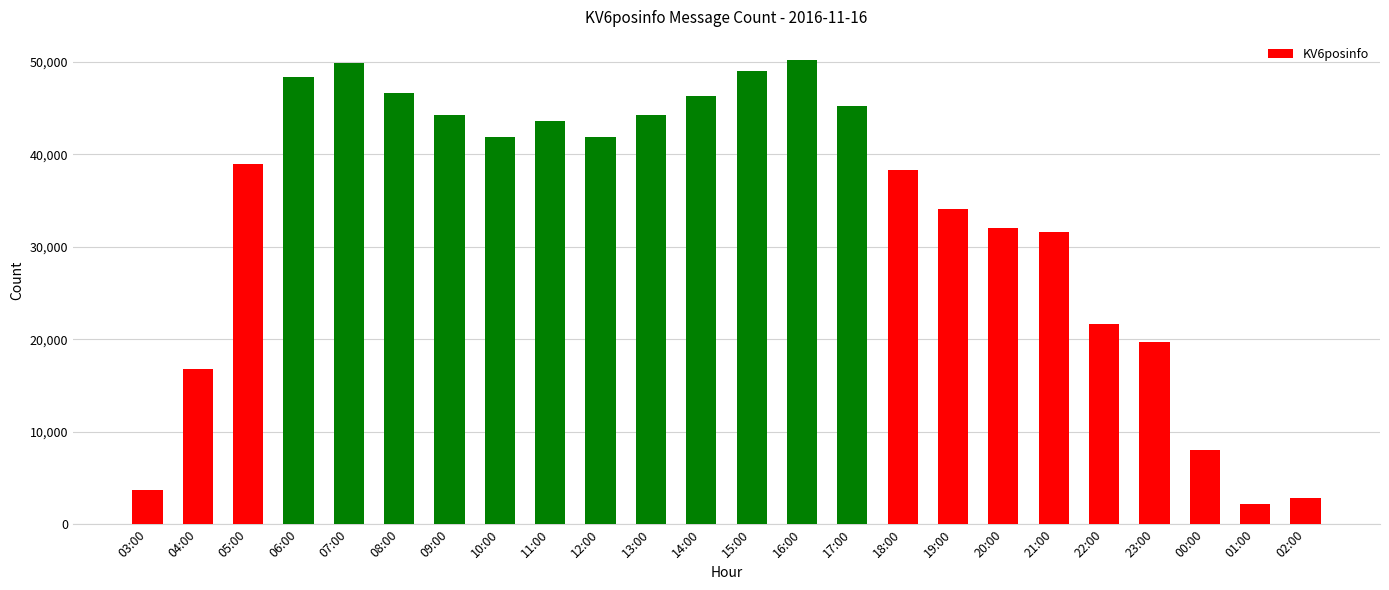

What is the difference between the maximum and second lowest values?

47376